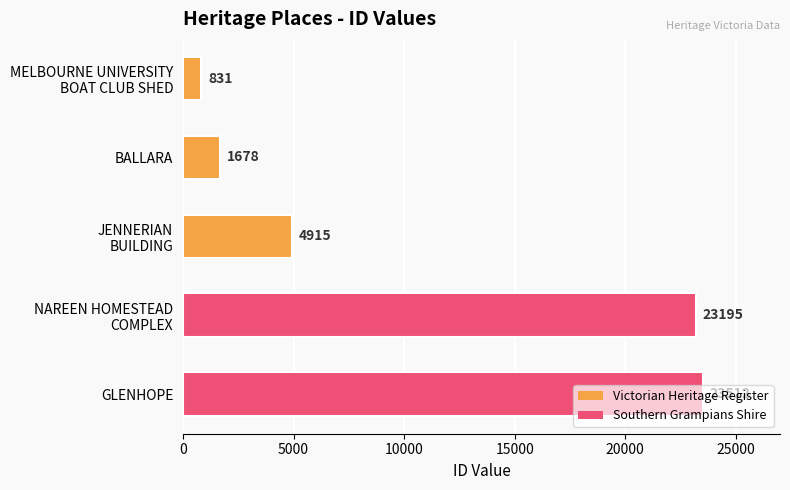

The value at GLENHOPE is 32938. True or false?

False